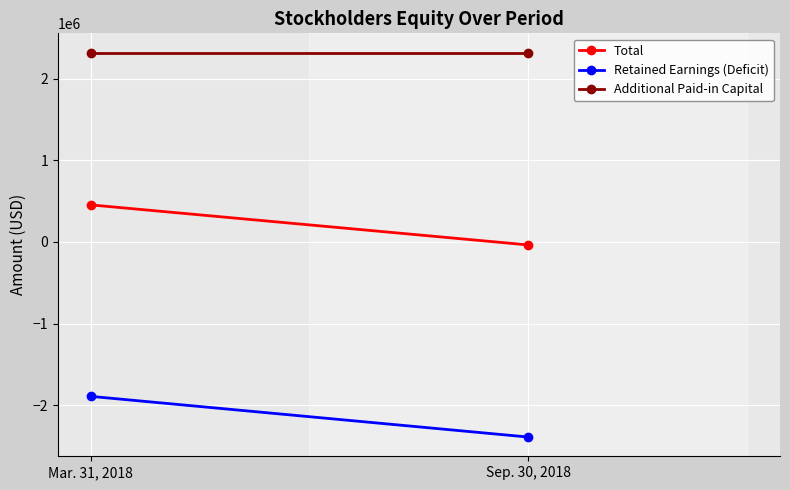

How many lines are shown in the chart?

3